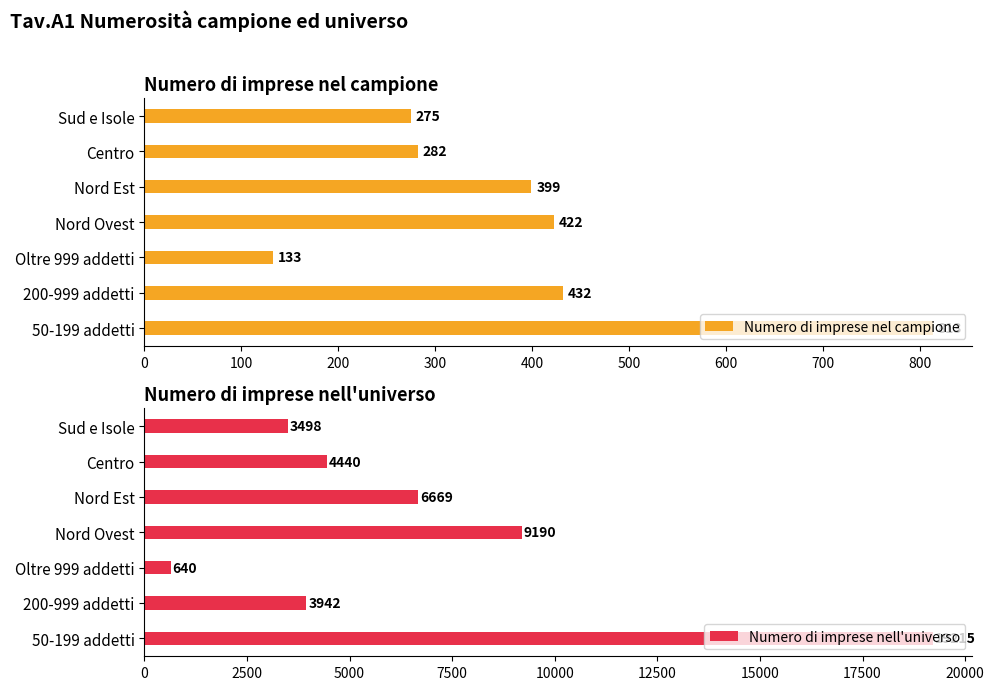

Is the value of Numero di imprese nel campione at 400 greater than the value of Numero di imprese nell'universo at 600?

No